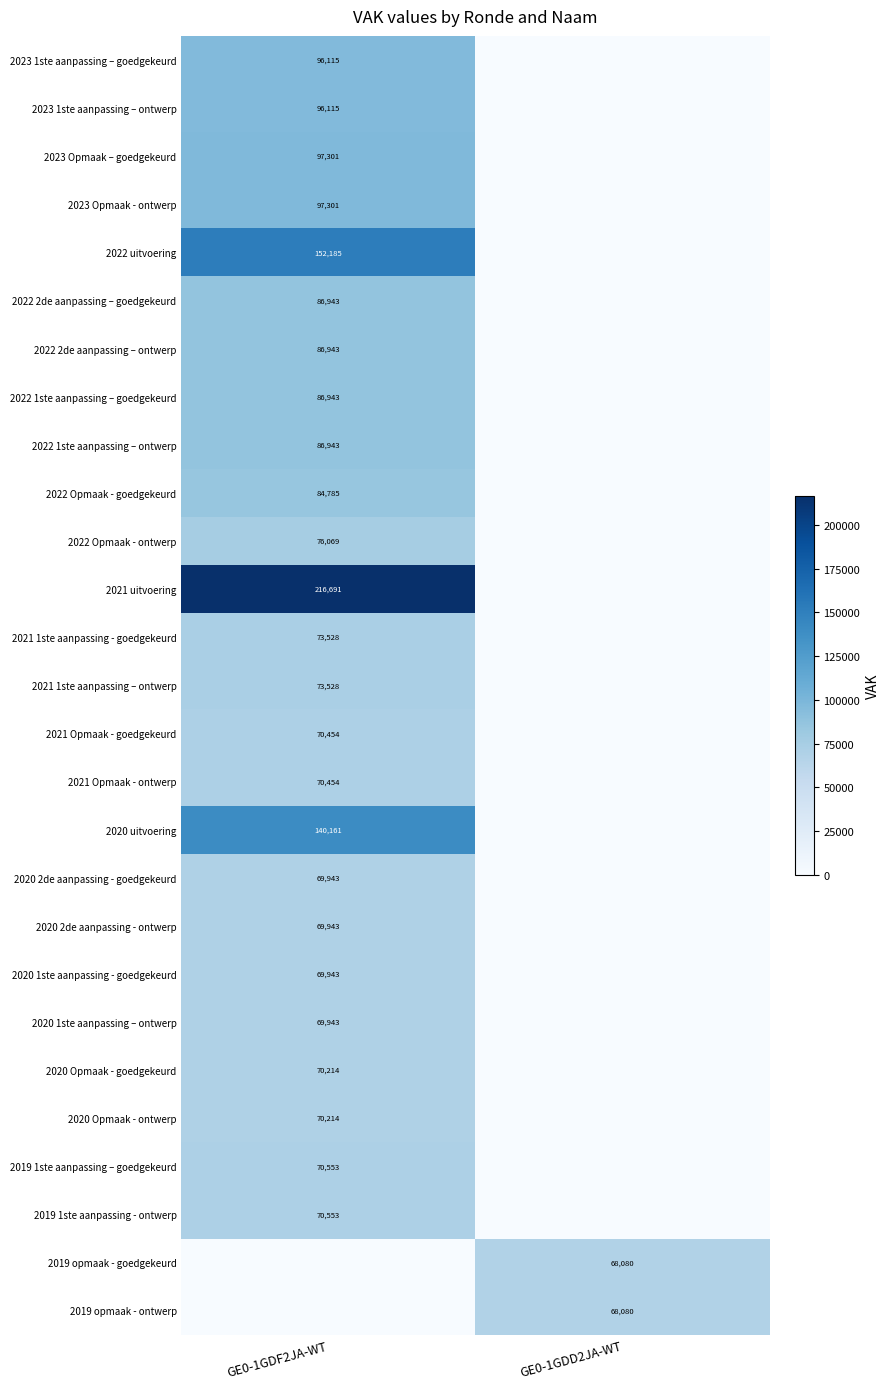

Is it true that 2021 Opmaak - goedgekeurd equals 70454 at GE0-1GDF2JA-WT?

True